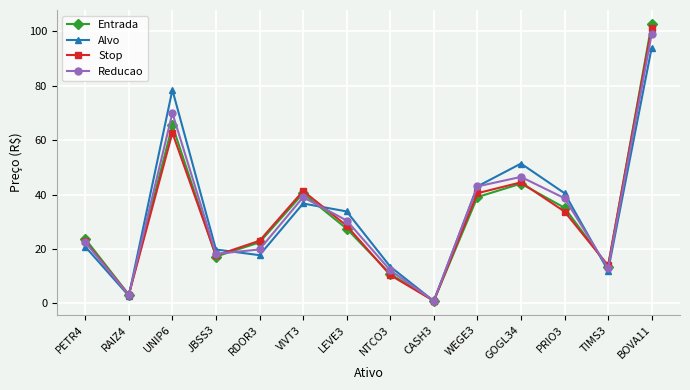

Which series has the widest spread of values?

Entrada